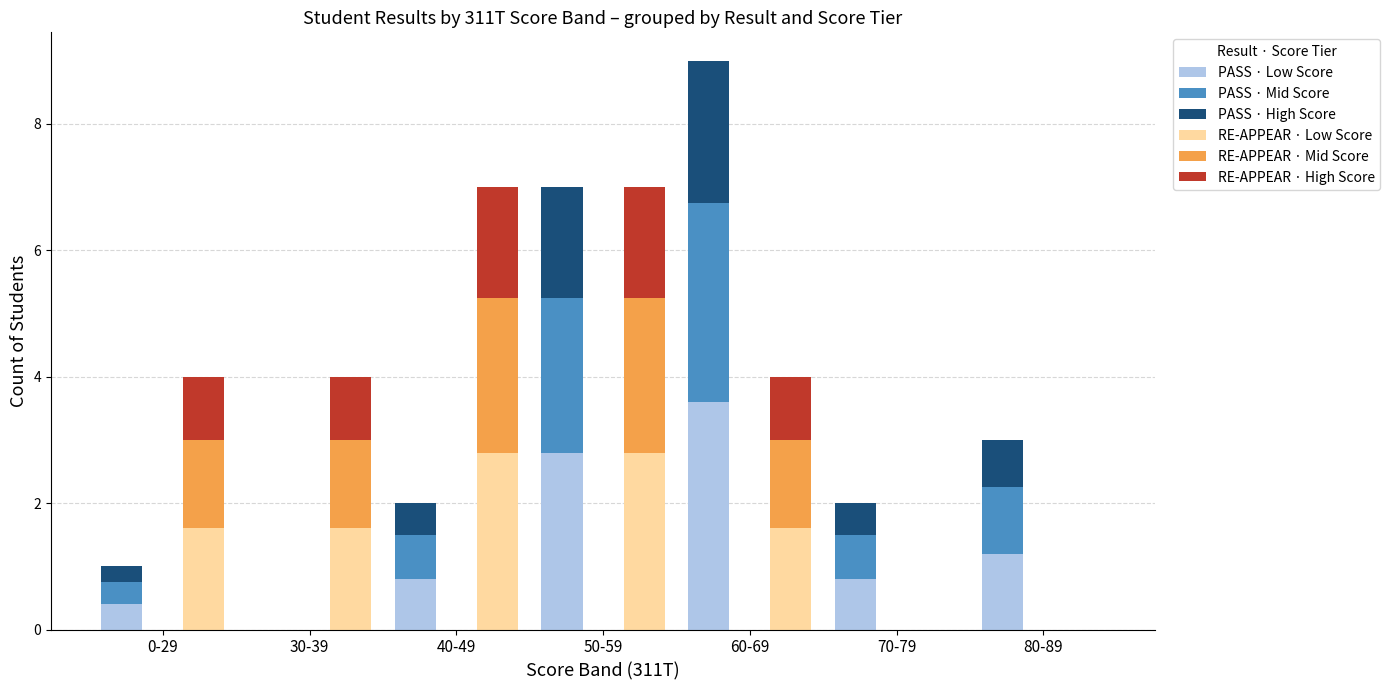

At how many categories does at least one series exceed 3?

1